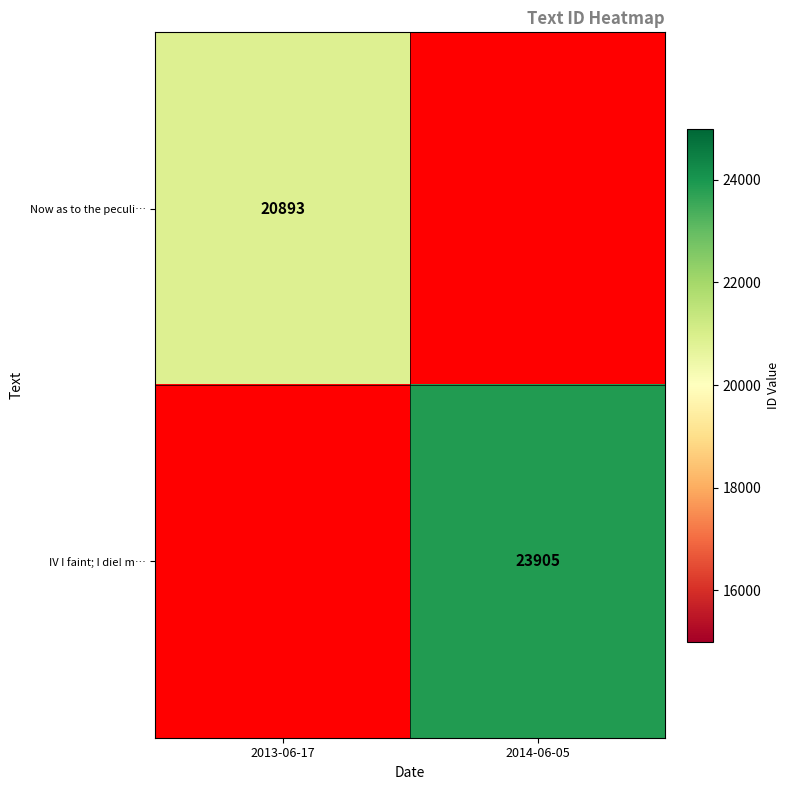

Is it true that IV I faint; I die! m… equals 23905 at 2014-06-05?

True